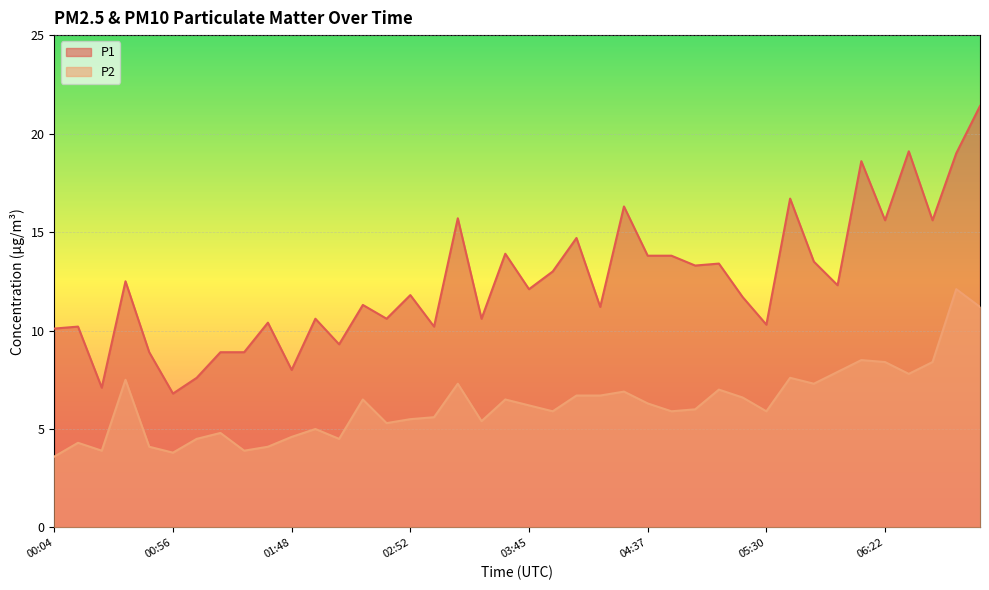

In P1, how many points are lower than both neighbors (excluding endpoints)?

14